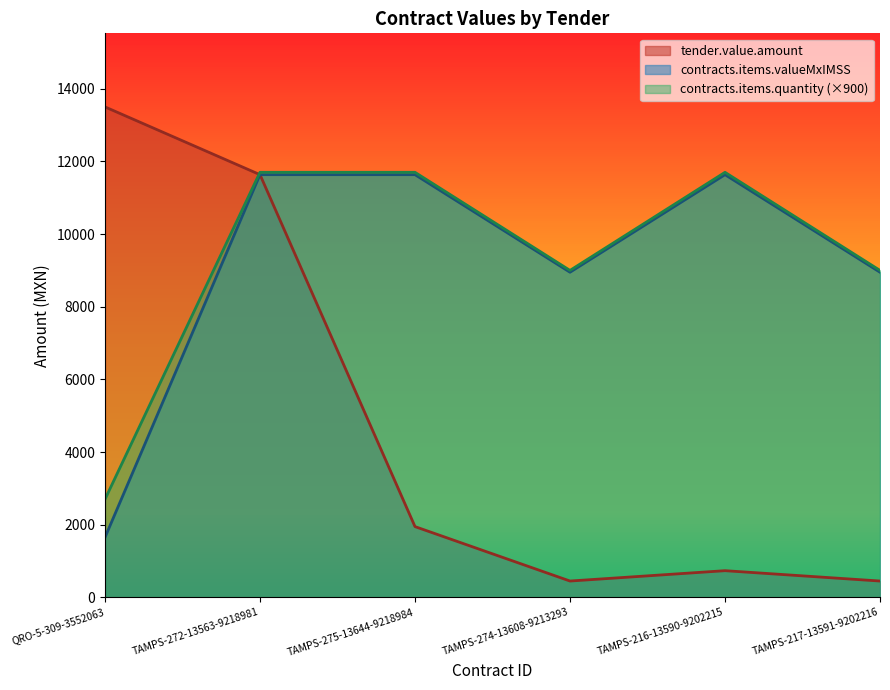

Between which two adjacent categories do contracts.items.quantity and tender.value.amount first intersect?

QRO-5-309-3552063 and TAMPS-272-13563-9218981